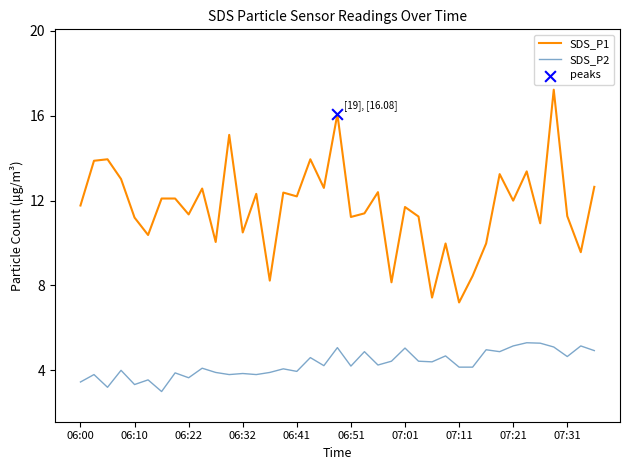

At how many categories does at least one series exceed 6?

39